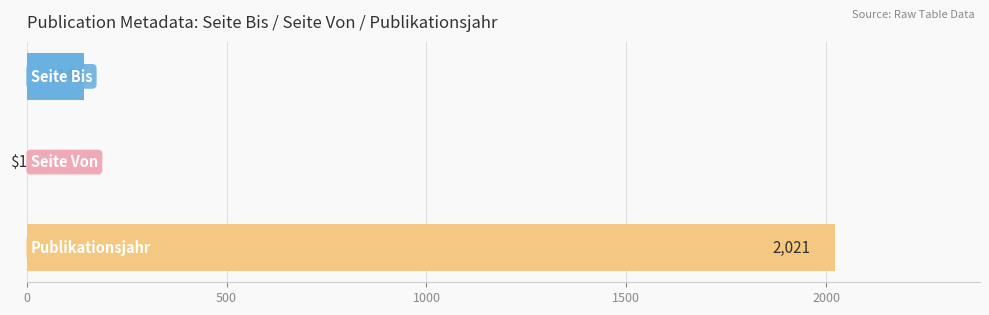

What is the maximum value shown in the chart?

2021